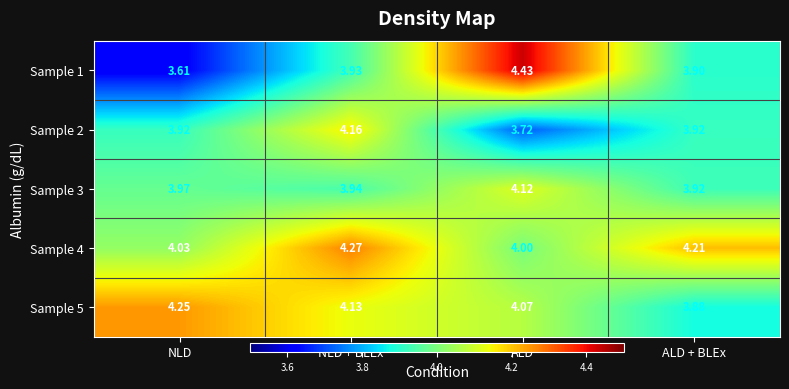

What is the spread (max minus min) of values at NLD + BLEx?

0.3